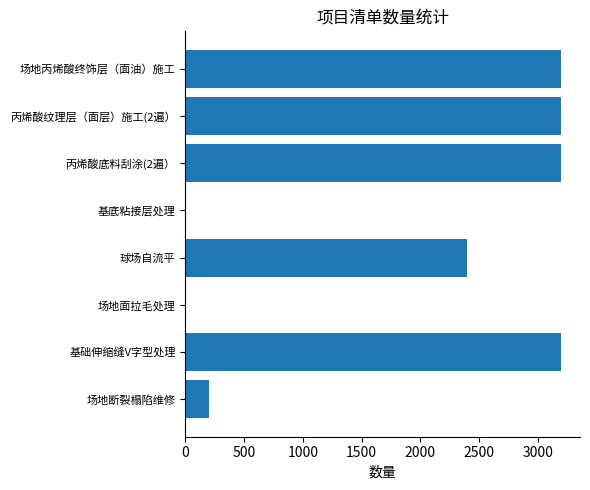

Reading top to bottom, extract all data points from this chart.

场地丙烯酸终饰层（面油）施工=3200	丙烯酸纹理层（面层）施工(2遍）=3200	丙烯酸底料刮涂(2遍）=3200	基底粘接层处理=1	球场自流平=2400	场地面拉毛处理=1	基础伸缩缝V字型处理=3200	场地断裂榻陷维修=200